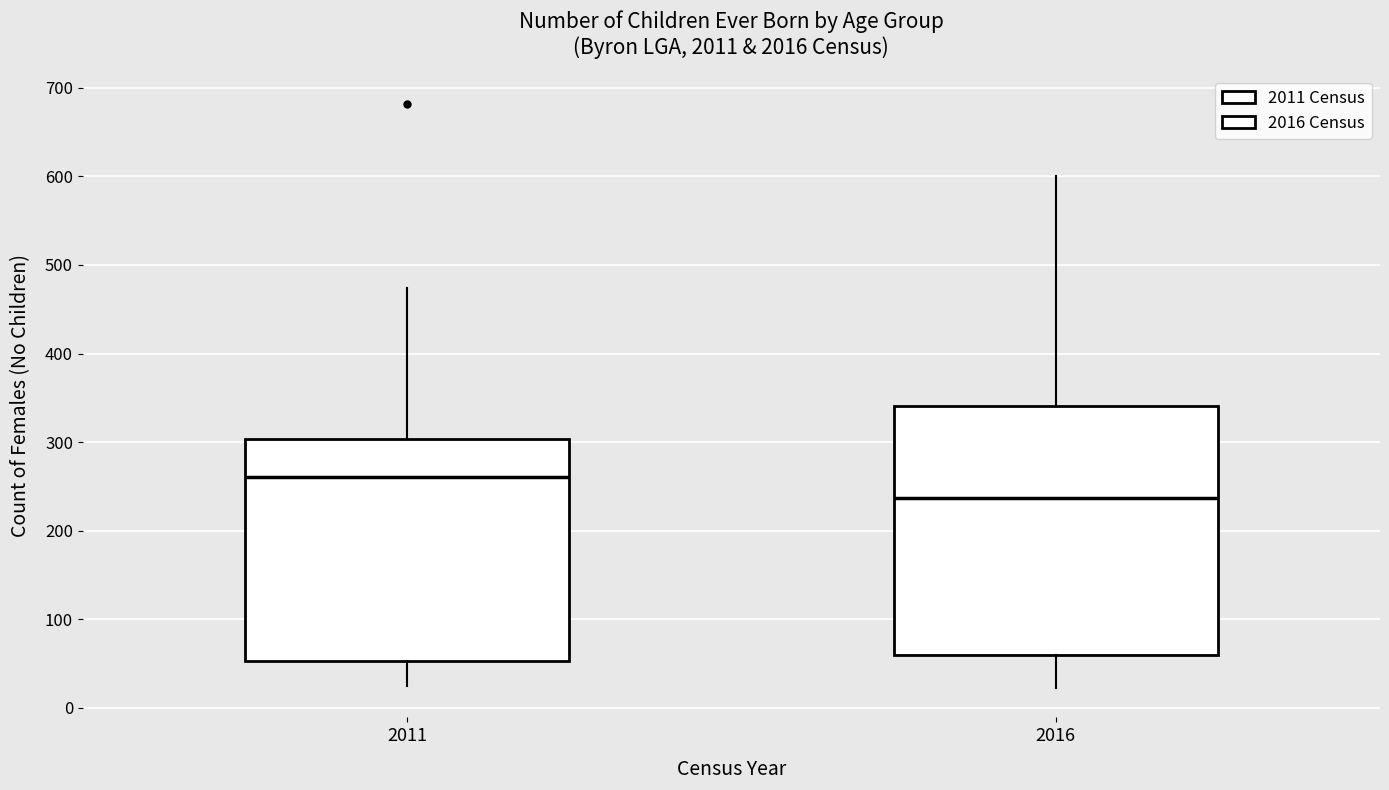

Reading left to right, read every box against the y-axis: the position of its median line, the range the box covers, and the ends of its whiskers. The values are not printed on the chart, so give them approximately, as read against the axis.

2011: median 260, box 50 to 300, whiskers 30 to 470
2016: median 240, box 60 to 340, whiskers 20 to 600